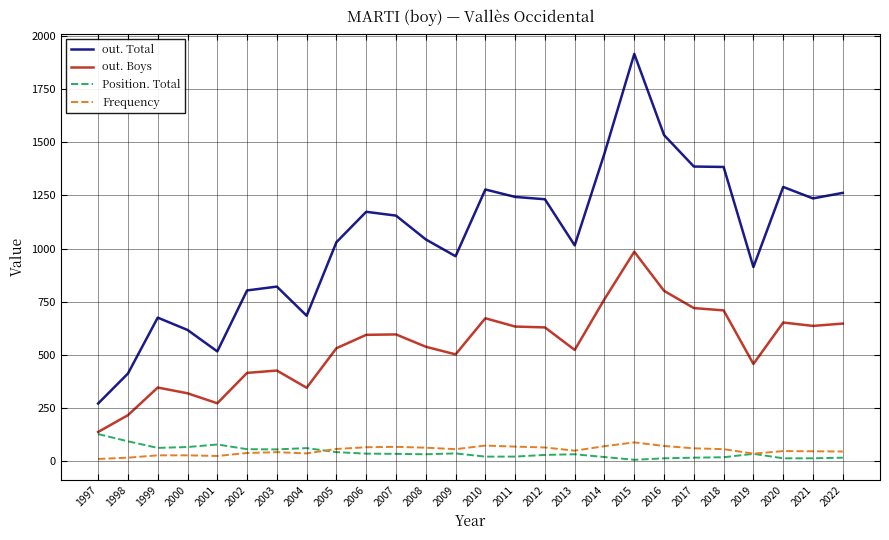

At which category is the sum across all series the highest?

2015